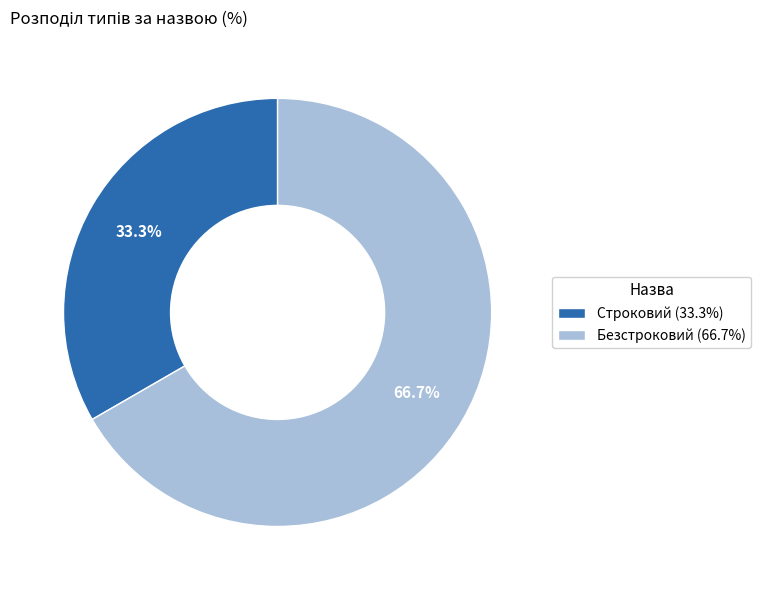

Count the number of slices in the pie.

2